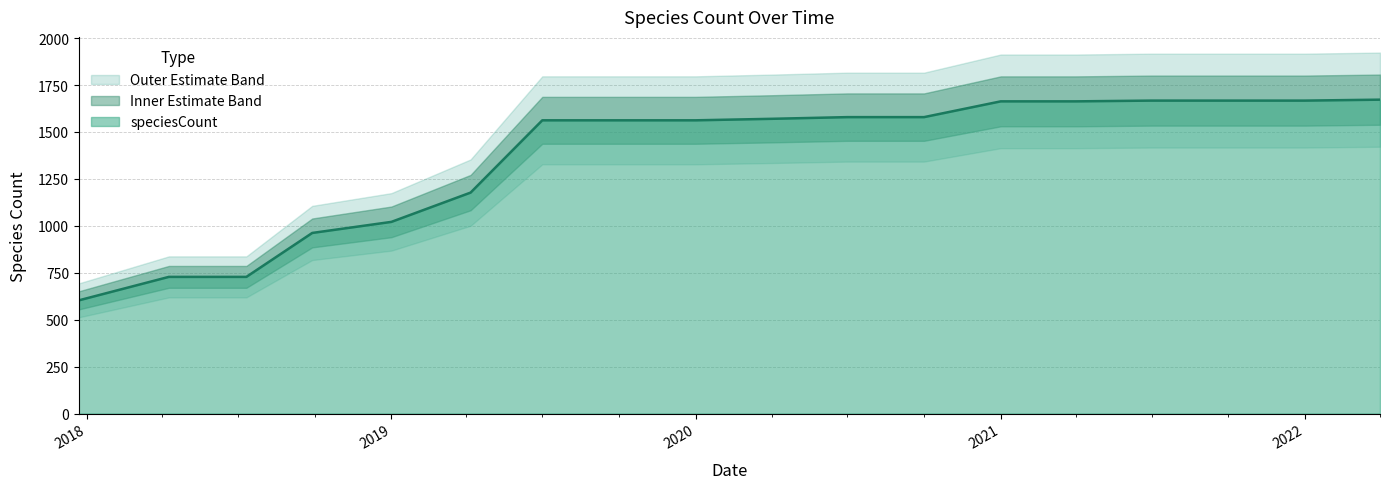

Reading left to right, transcribe all the data shown in this chart.

603	728	728	962	1021	1177	1562	1562	1562	1570	1579	1579	1663	1663	1667	1667	1667	1672